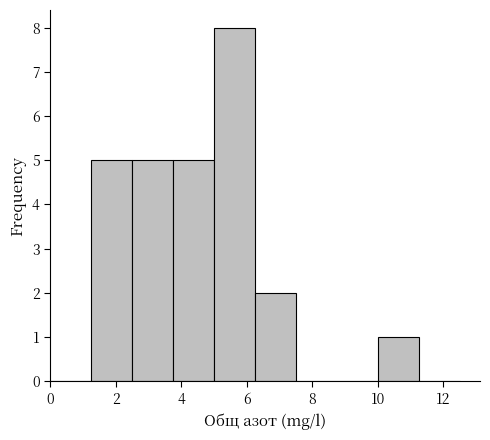

Which range on the x-axis has the tallest bar?

5.00 to 6.25